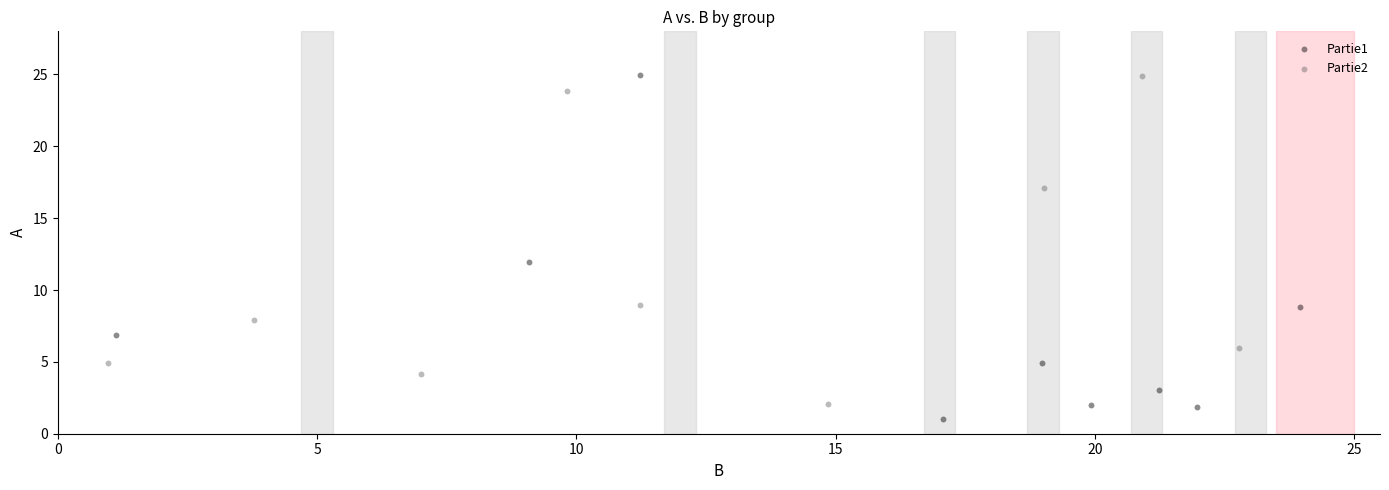

Which series has the widest spread of Y values?

Partie1